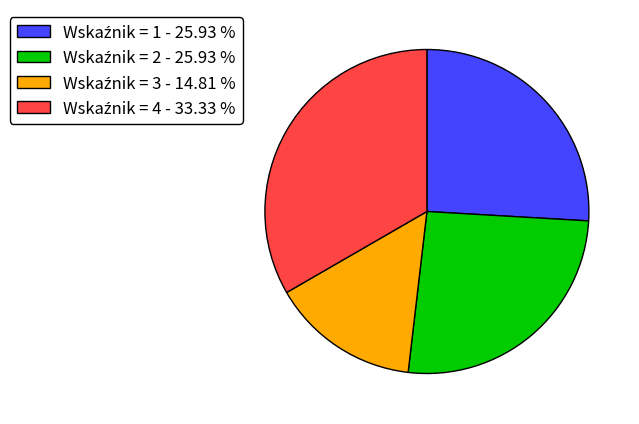

Does any single category account for the majority?

No